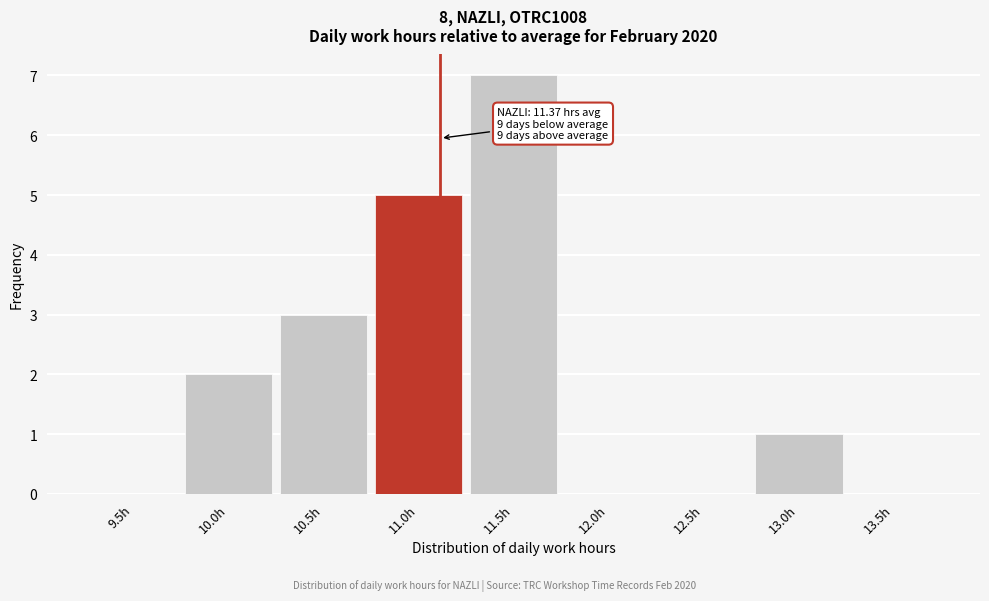

Reading left to right, extract all data points from this chart.

9.5h=0	10.0h=2	10.5h=3	11.0h=5	11.5h=7	12.0h=0	12.5h=0	13.0h=1	13.5h=0